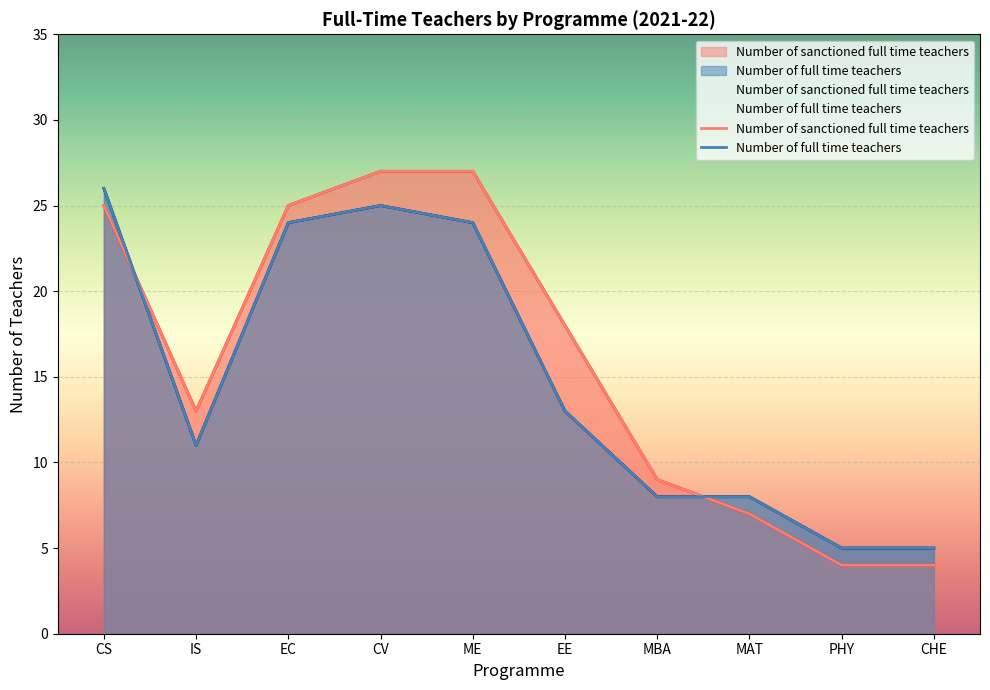

How many values in the Number of full time teachers series exceed 13?

4